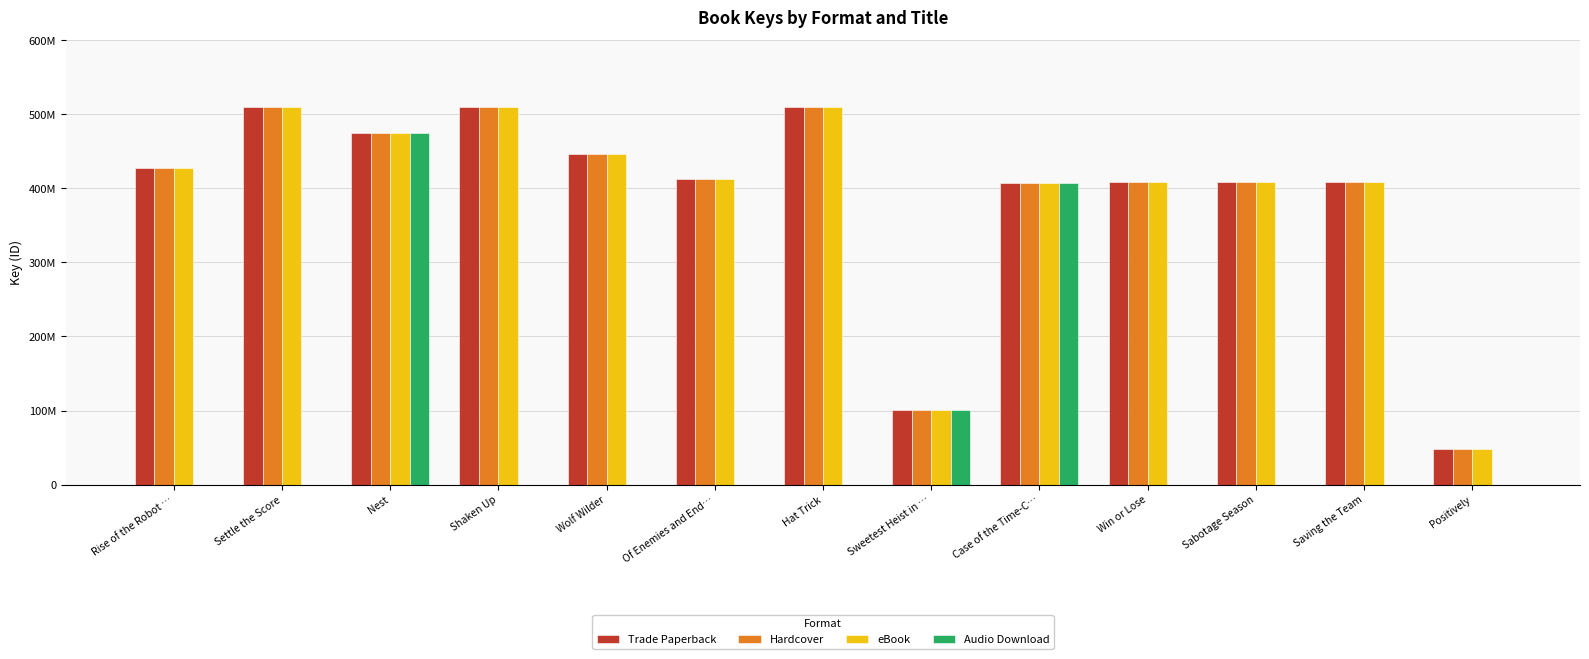

What is the maximum value for eBook?

510342904